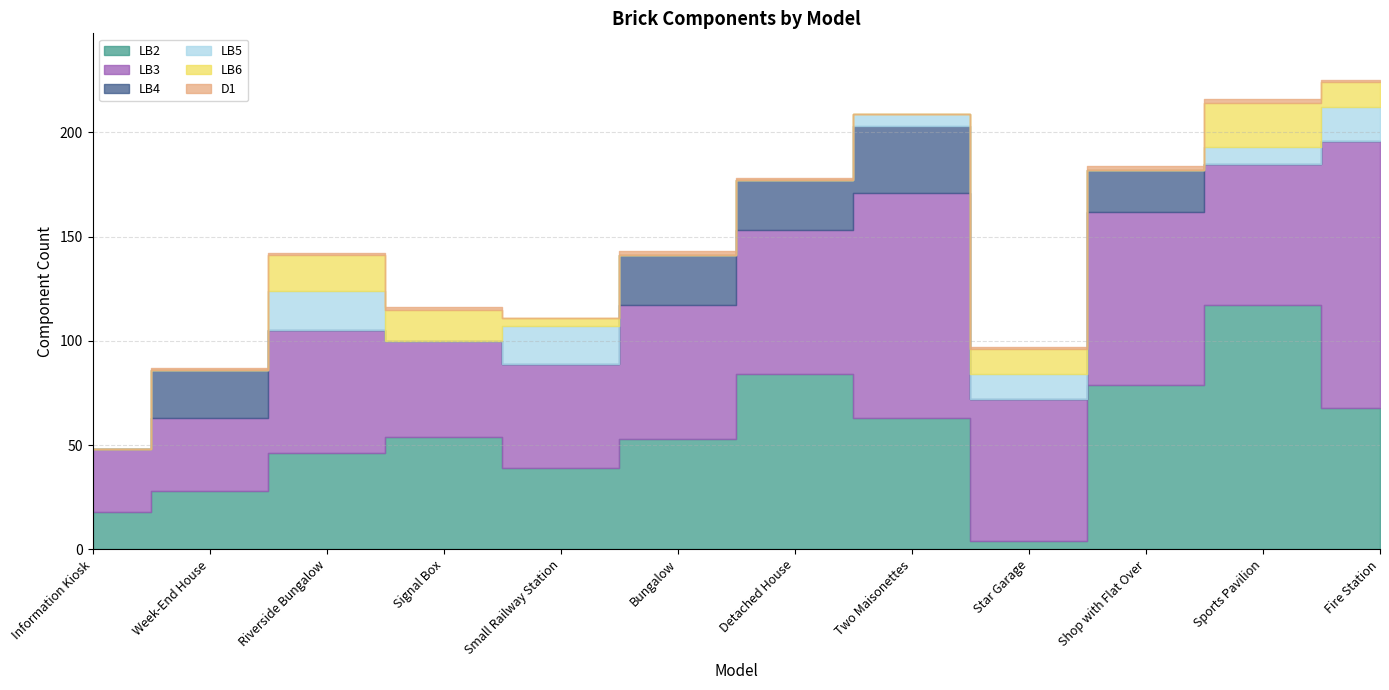

Which label corresponds to the smallest value in the chart?

Information Kiosk